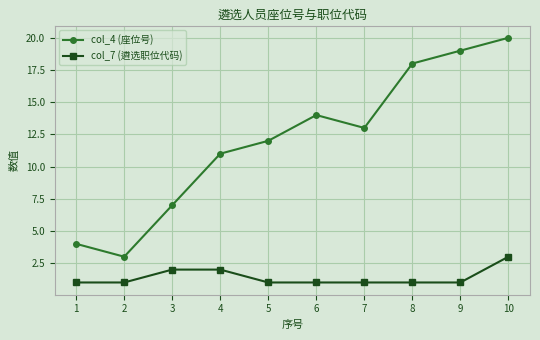

At how many categories does at least one series exceed 1?

10